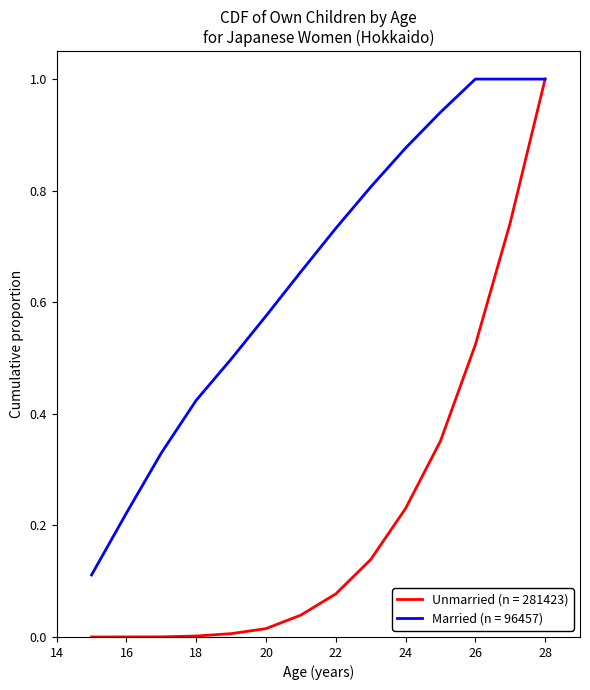

List the series in order of their overall mean, lowest first.

Unmarried (n = 281423), Married (n = 96457)